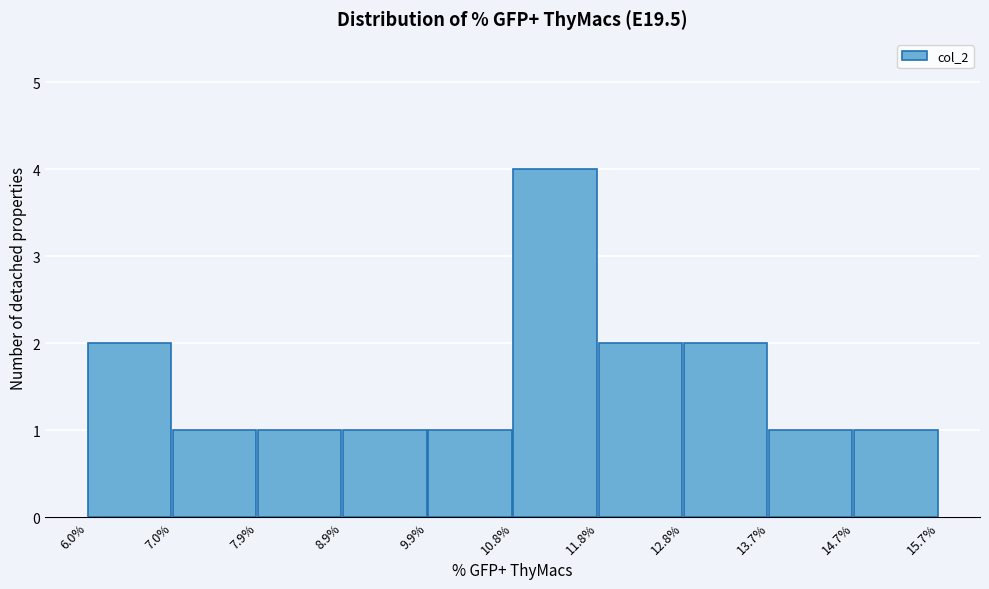

How tall is the bar that spans 11.8% to 12.8% on the x-axis? The values are not printed on the chart, so give them approximately, as read against the axis.

2